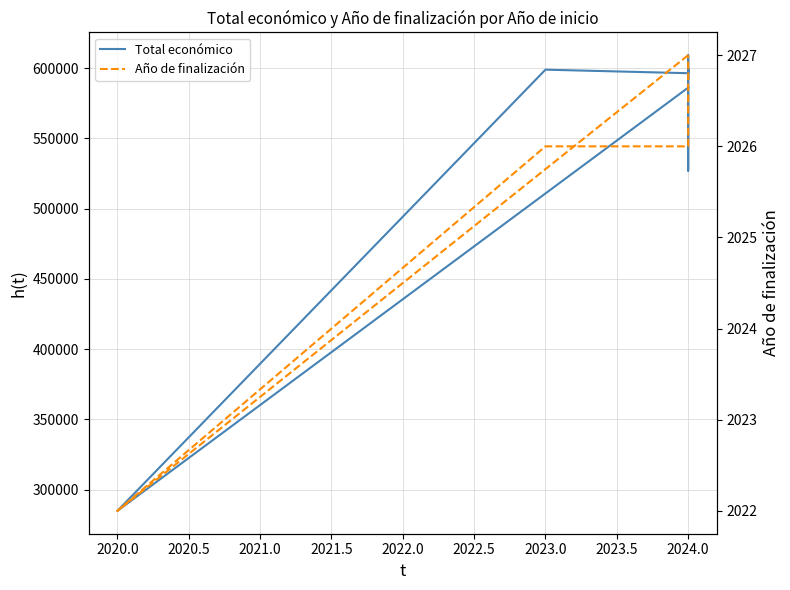

Which category has the lowest value in the Total económico series?

2020.0